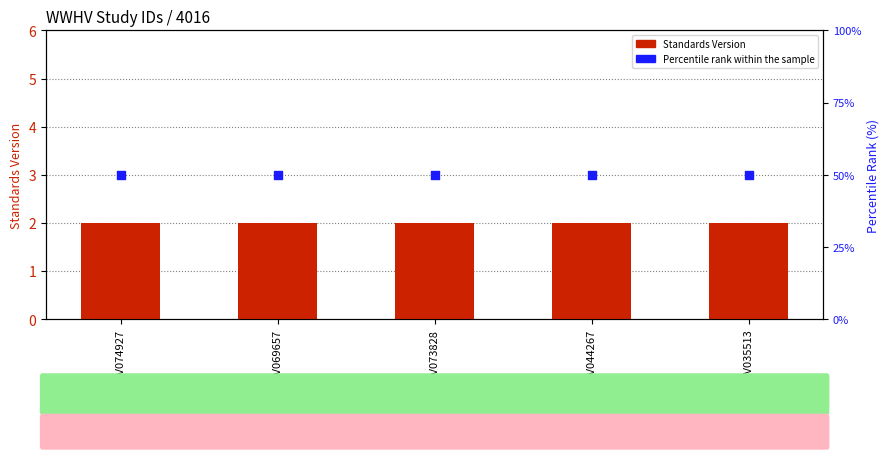

Which series has the largest total across all categories?

Percentile rank within the sample